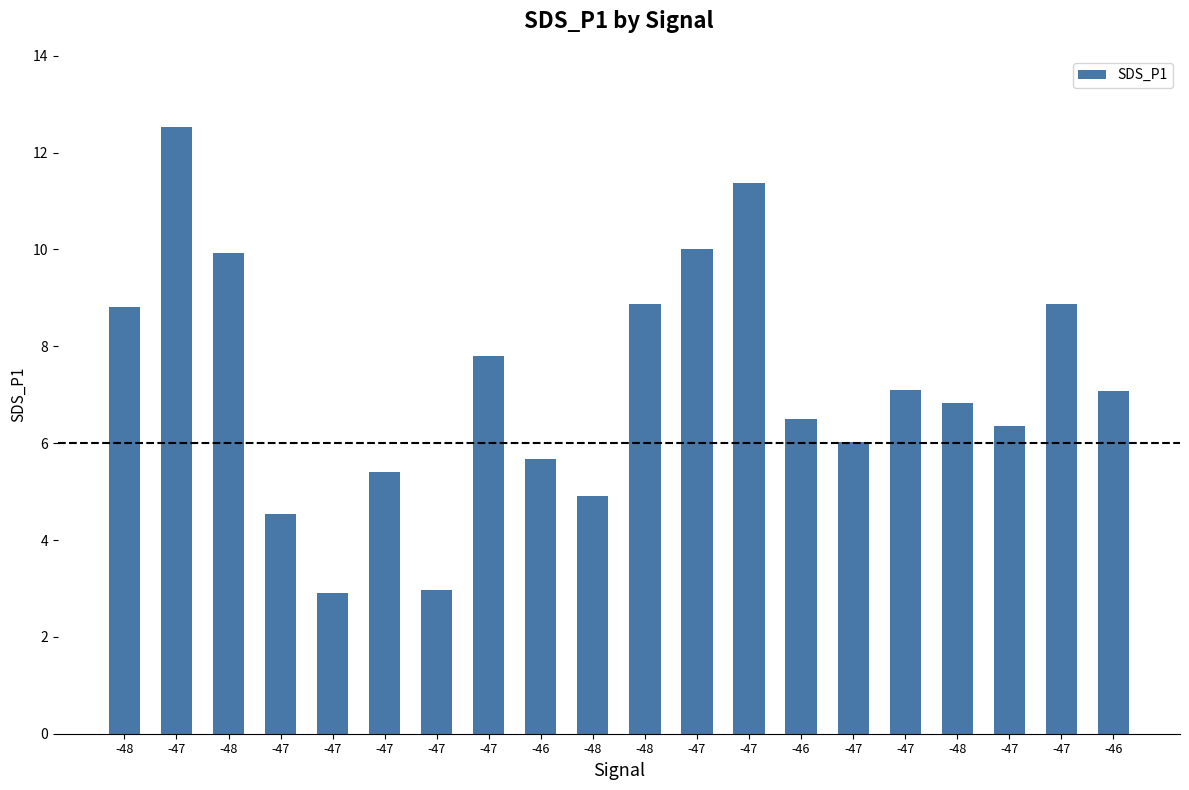

Reading right to left, extract all data points from this chart.

-46=7.1	-47=8.9	-47=6.3	-48=6.8	-47=7.1	-47=6.0	-46=6.5	-47=11.4	-47=10.0	-48=8.9	-48=4.9	-46=5.7	-47=7.8	-47=3.0	-47=5.4	-47=2.9	-47=4.5	-48=9.9	-47=12.5	-48=8.8